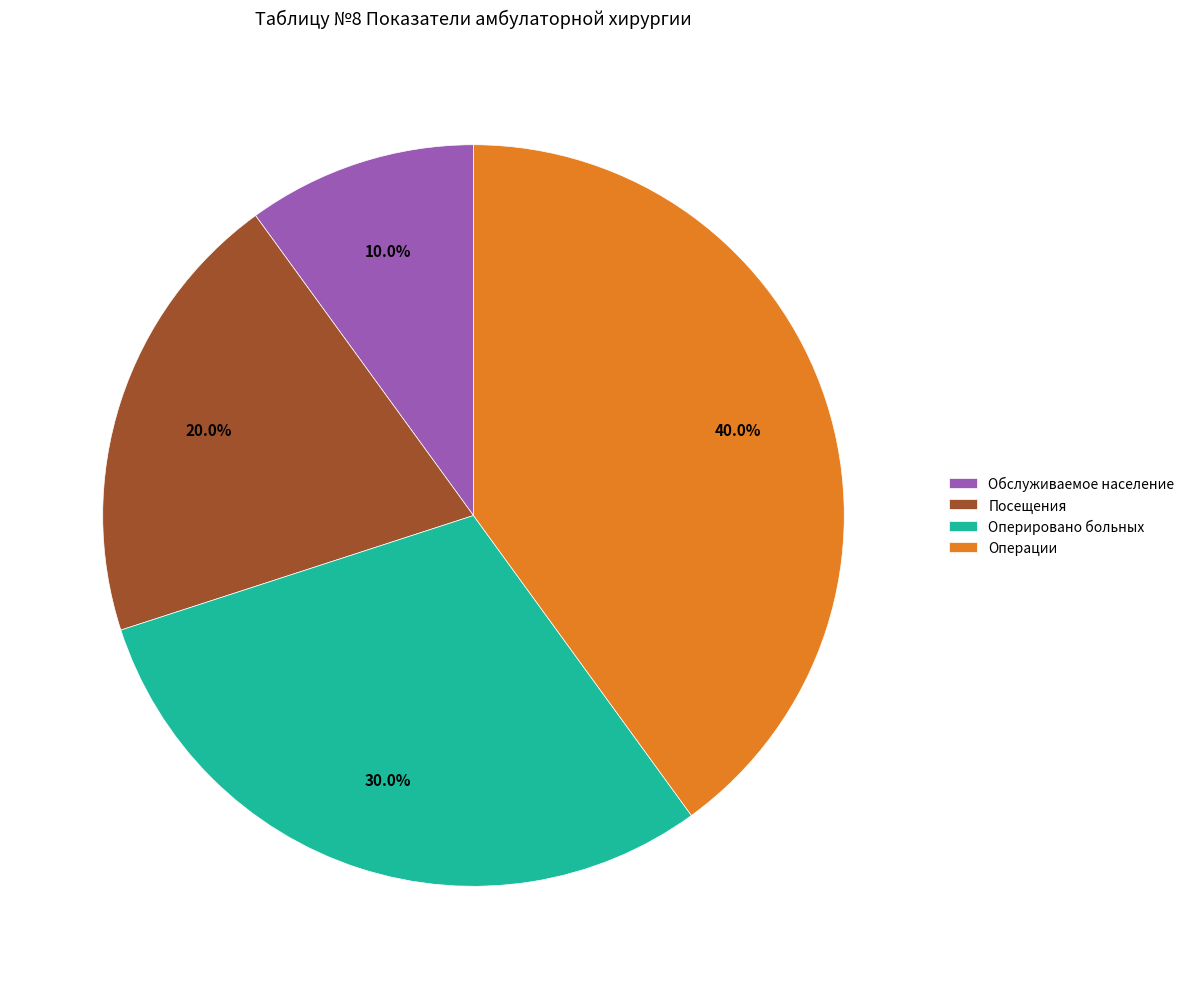

To the nearest percent, what is the difference between the Операции and Оперировано больных slice percentages?

10%